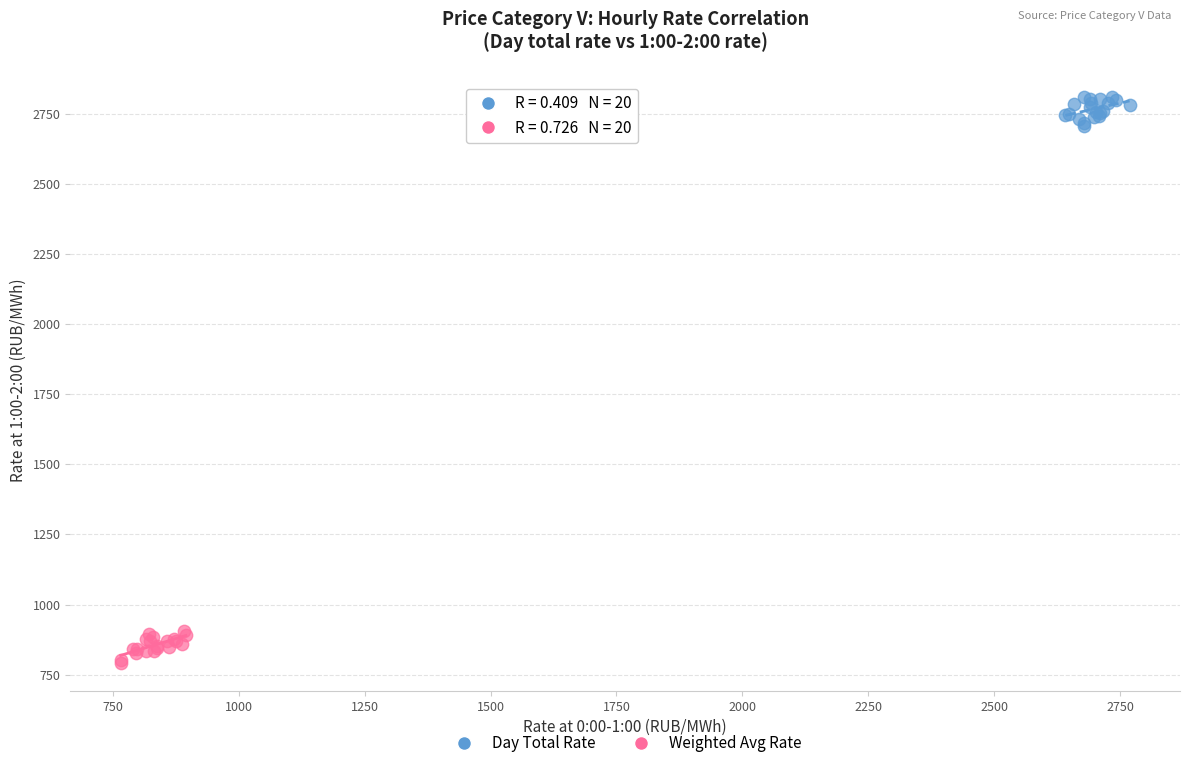

Which series reaches the minimum Y coordinate?

Weighted Avg Rate